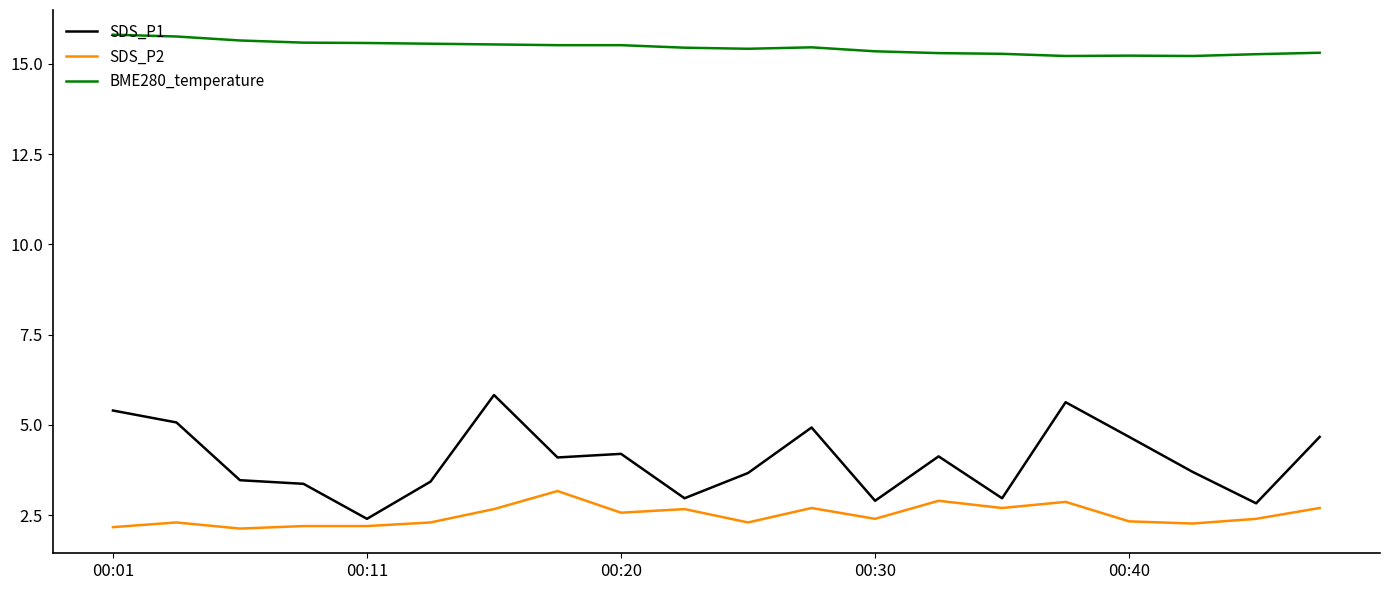

Which series has the largest range (max minus min)?

SDS_P1